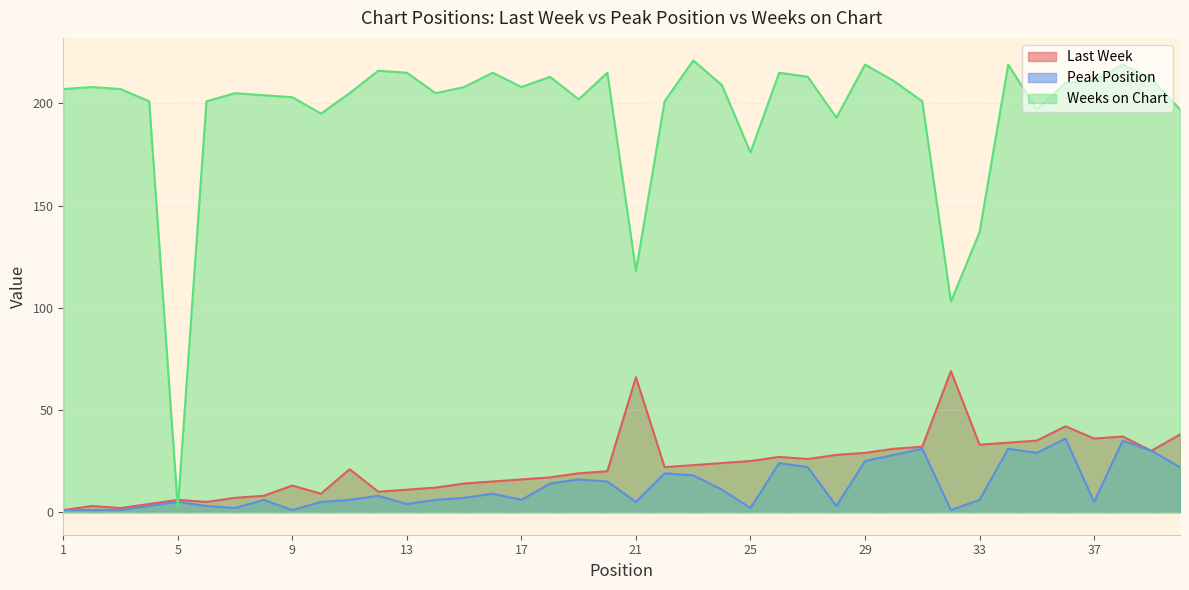

Where is Last Week nearest to the value 35?

35